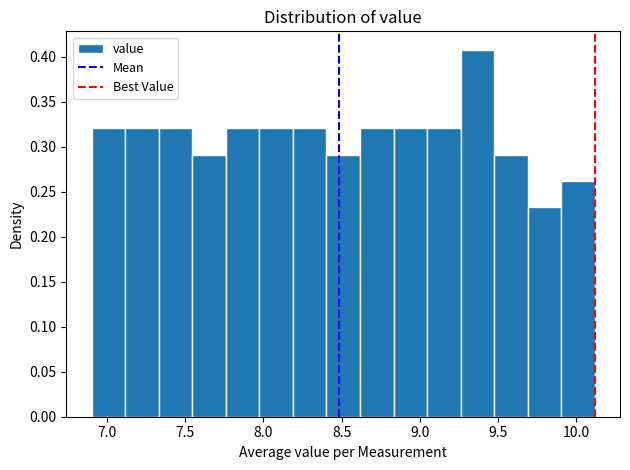

What is the height of the bar covering 8.20 to 8.40 on the x-axis? Neither the bar edges nor the heights are printed on the chart, so give them approximately, as read against the axes.

0.320